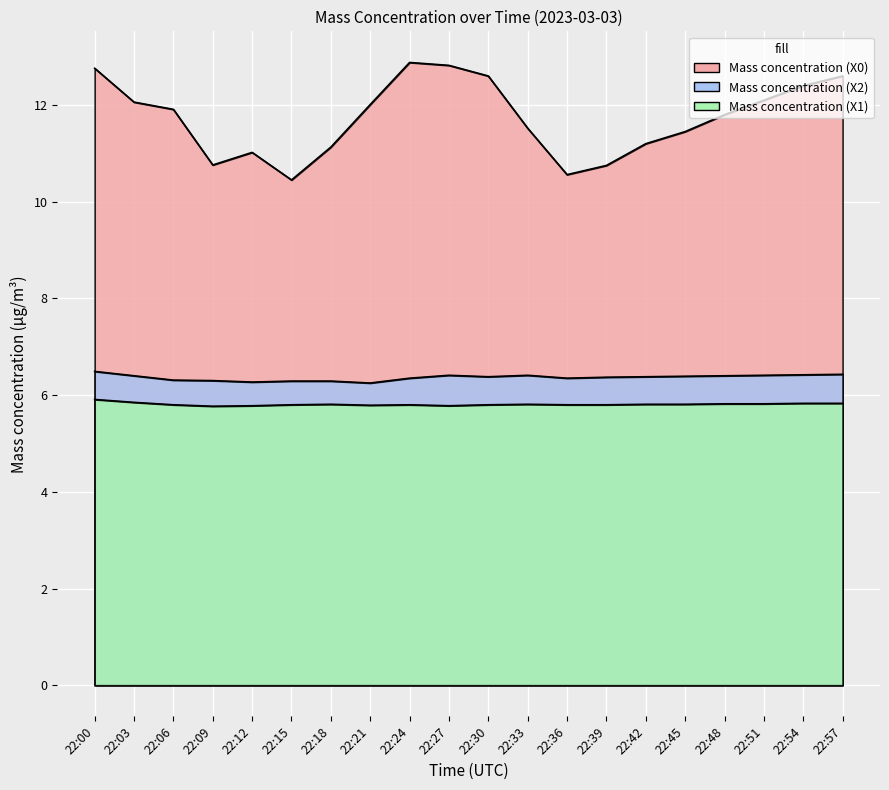

What is the minimum value for Mass concentration (X1)?

5.8